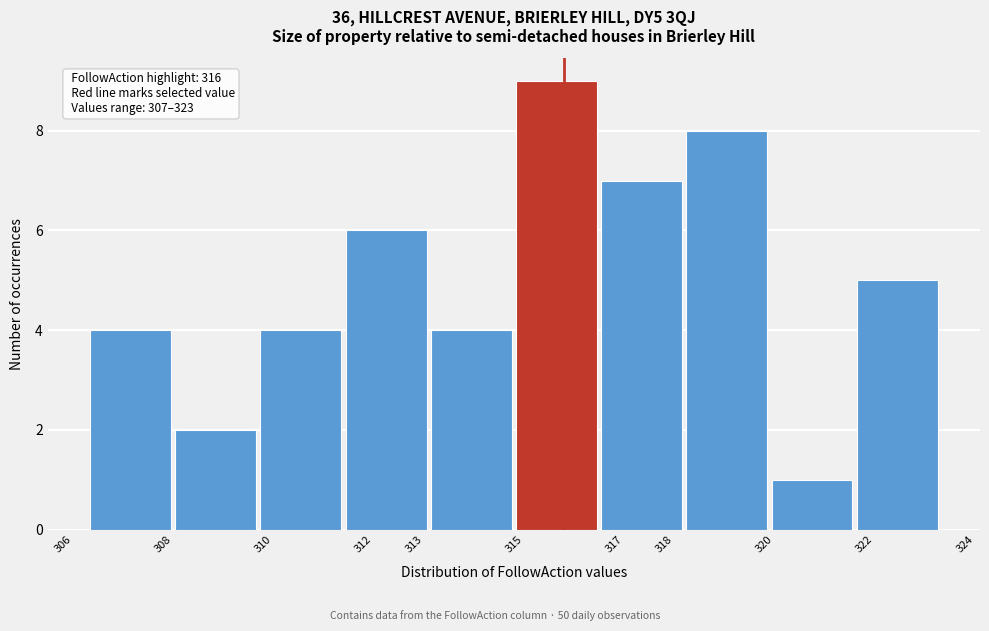

Over which range of the x-axis is the bar tallest?

315.0 to 316.7